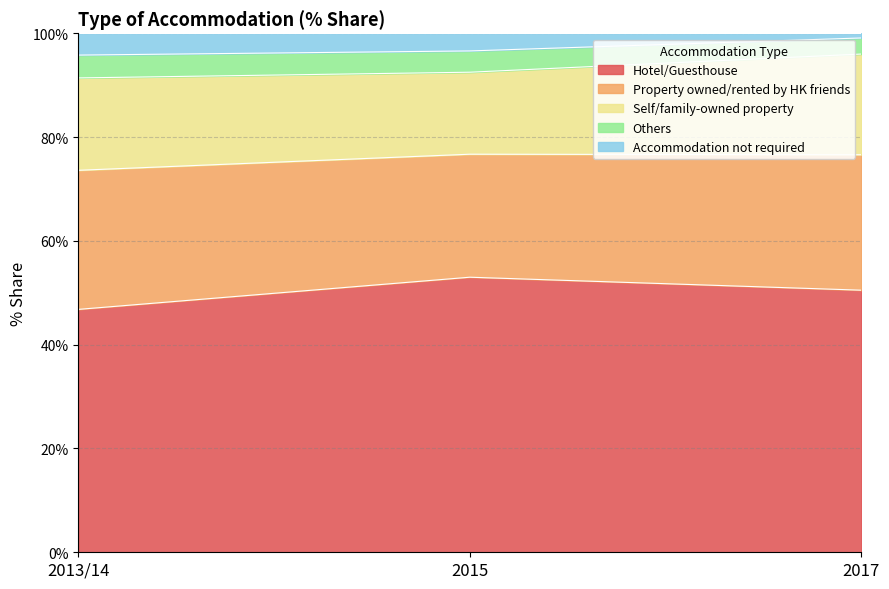

How many values in the Others series exceed 92?

2